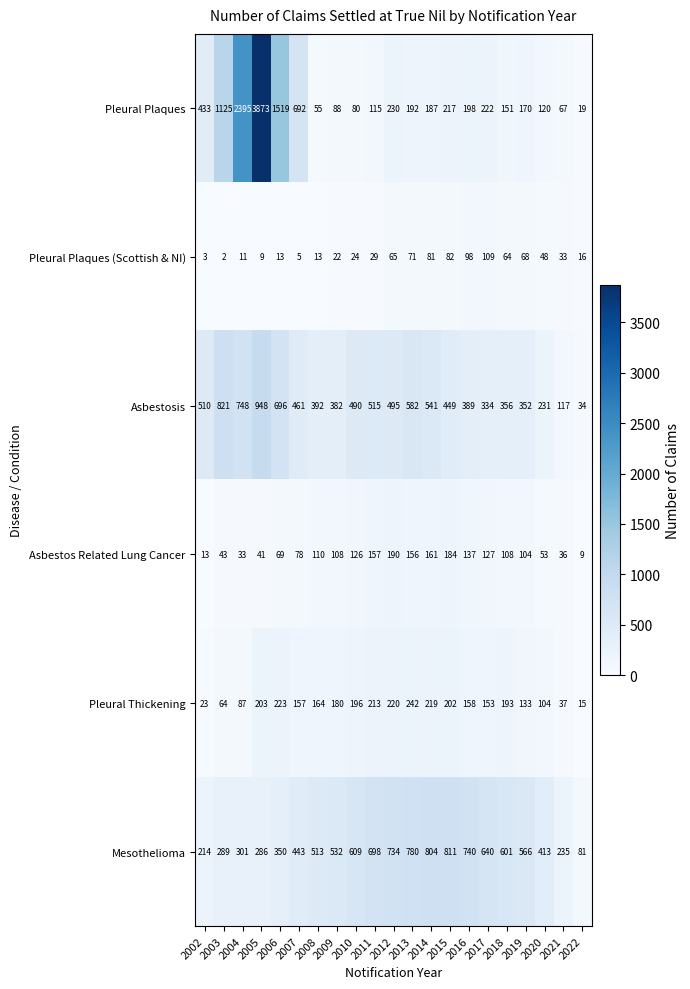

What is the minimum value for Asbestosis?

34